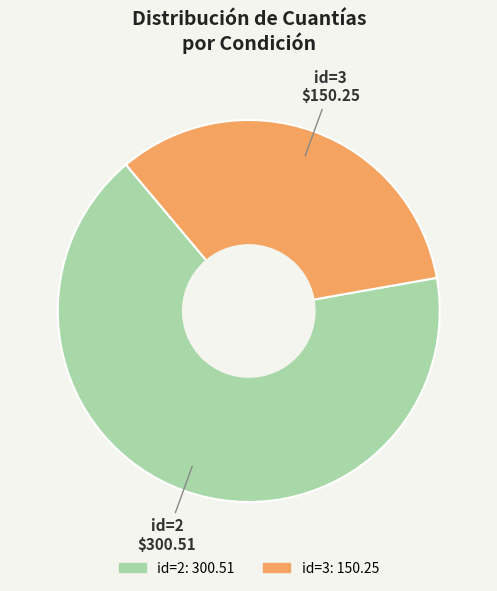

Is there any slice that represents more than half of the pie?

Yes